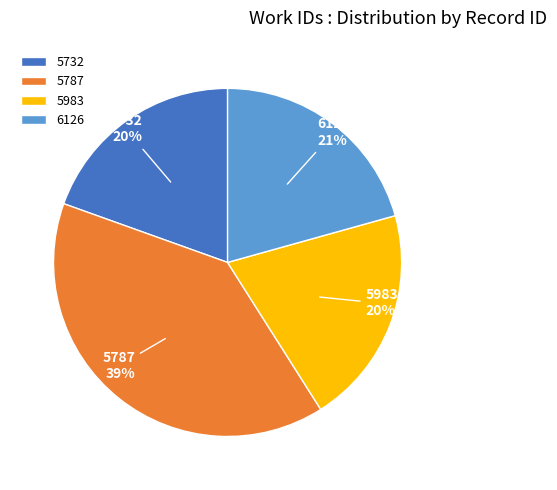

How many slices are in this pie chart?

4